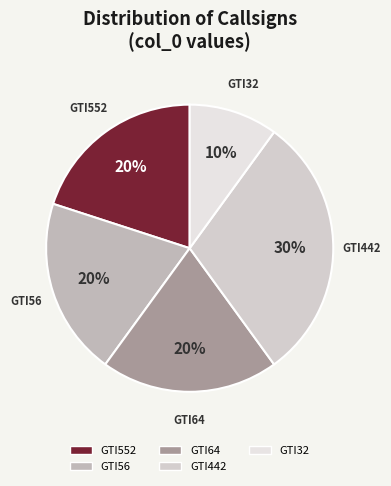

The GTI552 slice represents 6% of the pie. True or false?

False